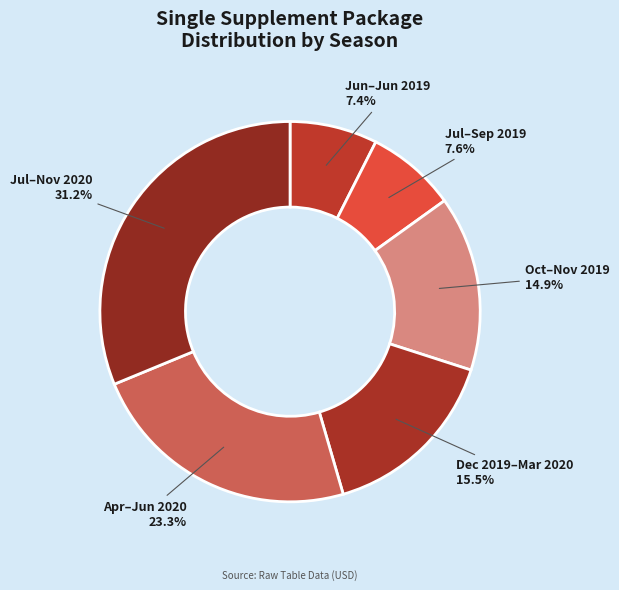

Does any single category account for the majority?

No